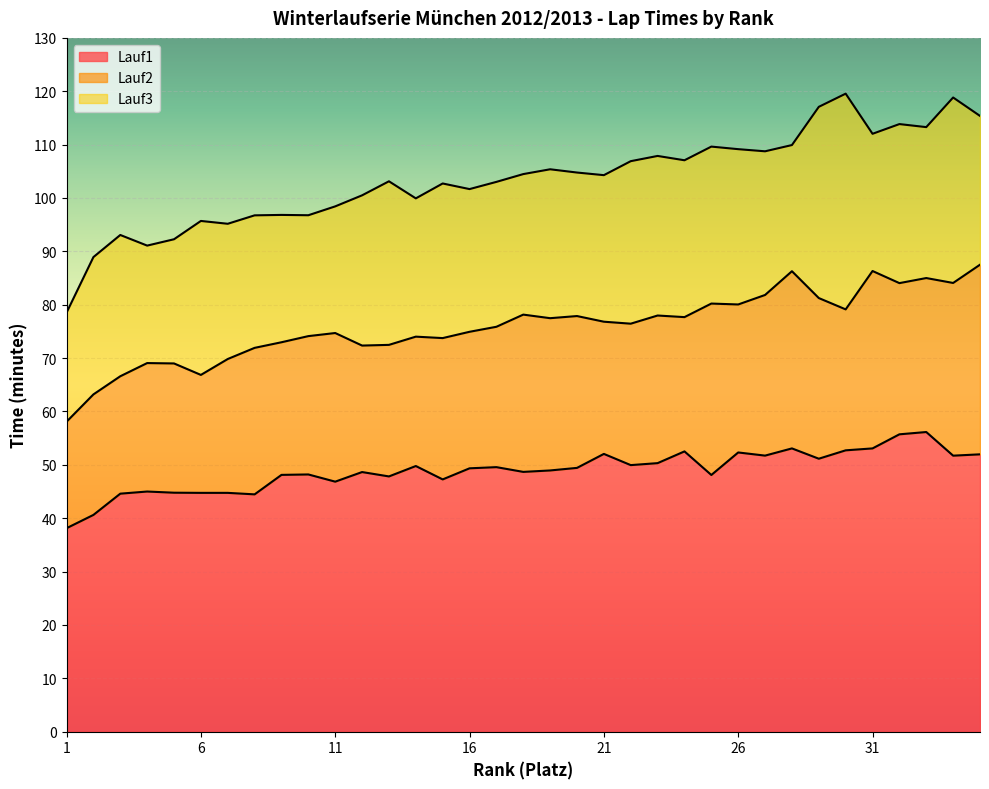

Reading left to right, list all the values displayed in this chart.

Lauf1_minutes: 38.1	40.6	44.6	45.0	44.8	44.8	44.8	44.5	48.1	48.2	46.9	48.6	47.8	49.8	47.3	49.4	49.6	48.7	49.0	49.4	52.0	50.0	50.3	52.5	48.1	52.3	51.7	53.1	51.1	52.7	53.1	55.7	56.1	51.7	52.0
Lauf2_minutes: 58.1	63.2	66.6	69.1	69.0	66.8	69.8	71.9	73.0	74.1	74.7	72.3	72.5	74.0	73.8	74.9	75.9	78.2	77.5	77.9	76.8	76.5	78.0	77.7	80.2	80.0	81.8	86.3	81.2	79.1	86.3	84.0	85.0	84.1	87.5
Lauf3_minutes: 78.5	88.9	93.1	91.1	92.3	95.7	95.2	96.8	96.8	96.8	98.4	100.5	103.1	99.9	102.7	101.7	103.0	104.5	105.4	104.8	104.3	106.9	107.9	107.1	109.6	109.2	108.8	109.9	117.1	119.5	112.0	113.8	113.3	118.8	115.4